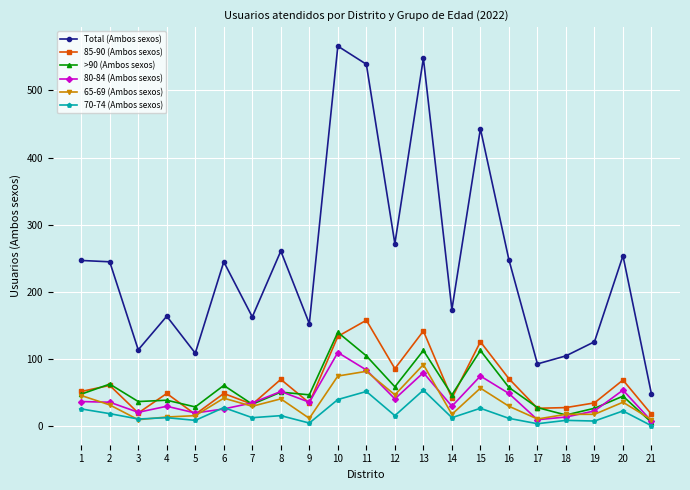

What is the sum of the 65-69 (Ambos sexos) values at 21 and 20?

46